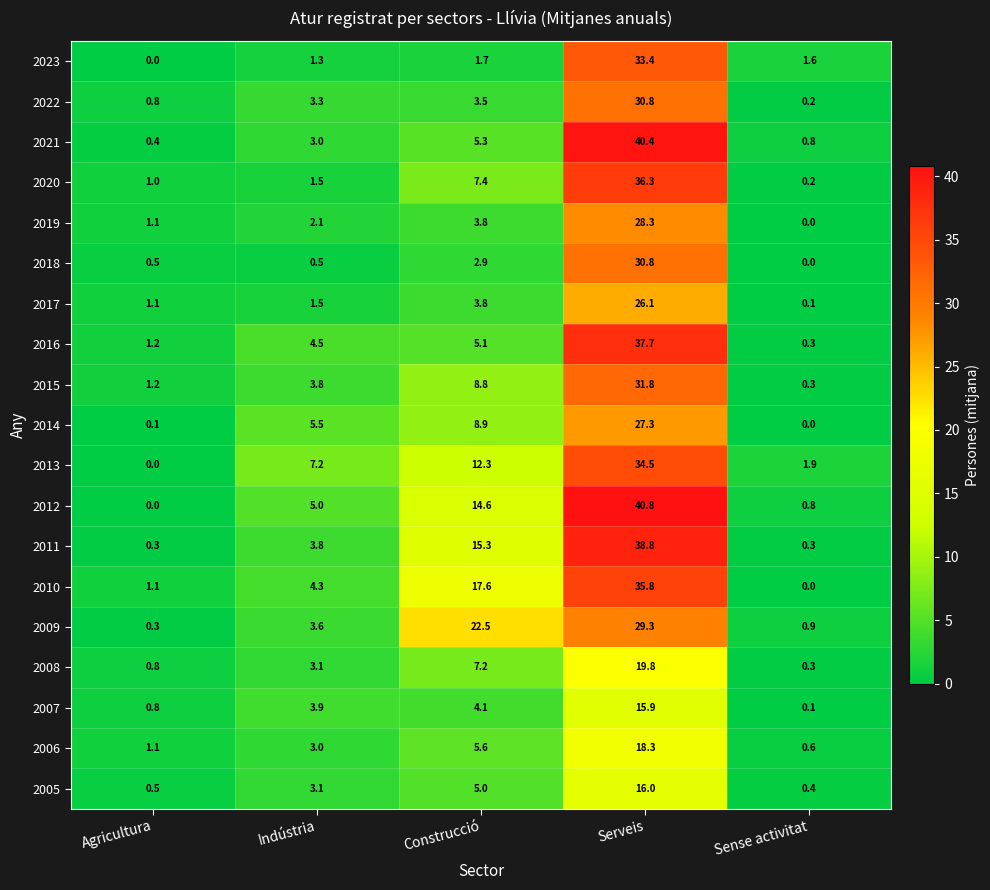

How many positive values does the 2013 series have?

4